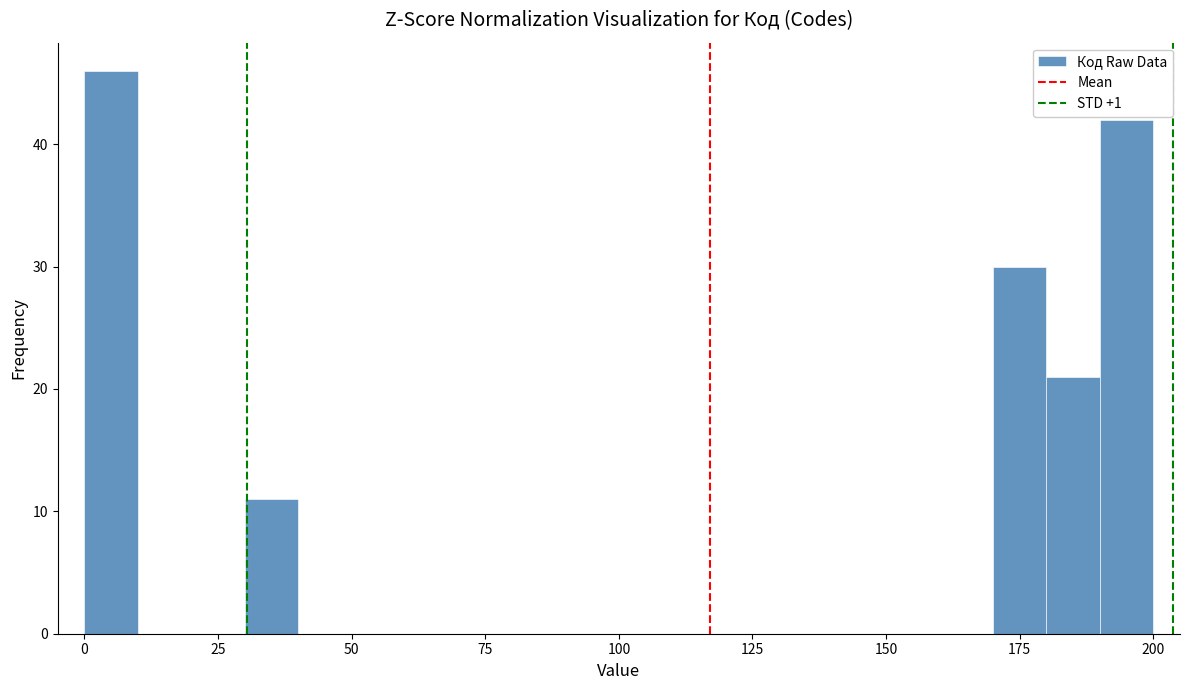

Around what value on the x-axis is the tallest bar? Give the approximate position of its centre, as read against the axis.

5